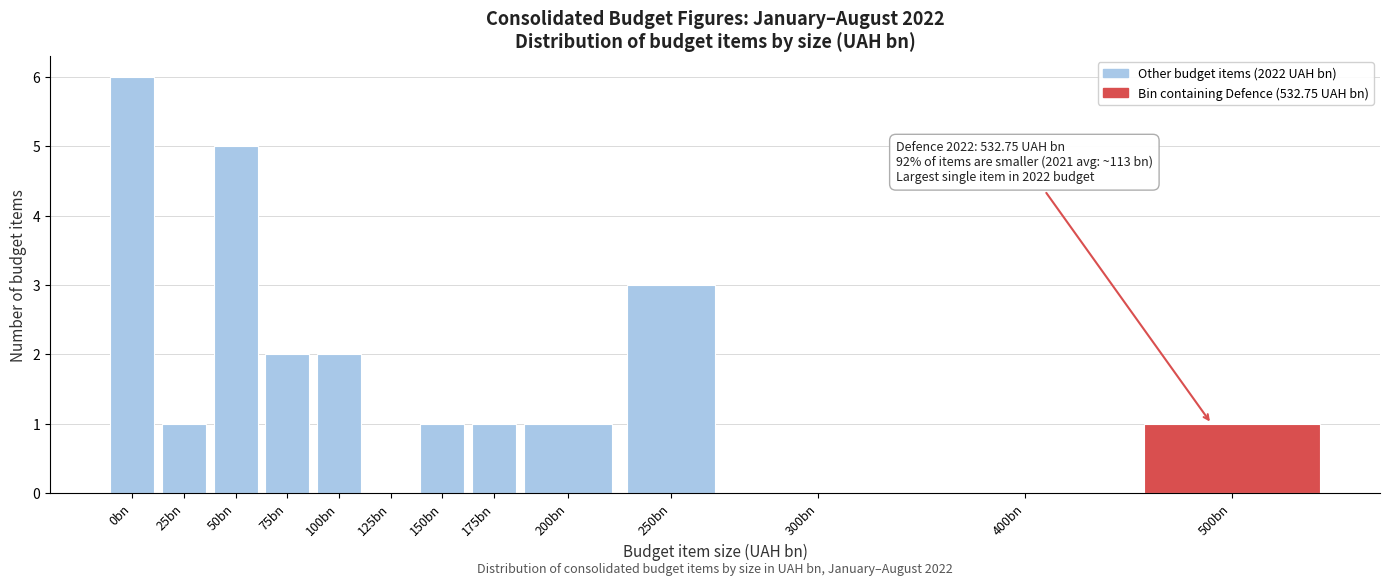

Reading left to right, list all the values displayed in this chart.

0bn=6	25bn=1	50bn=5	75bn=2	100bn=2	125bn=0	150bn=1	175bn=1	200bn=1	250bn=3	300bn=0	400bn=0	500bn=1